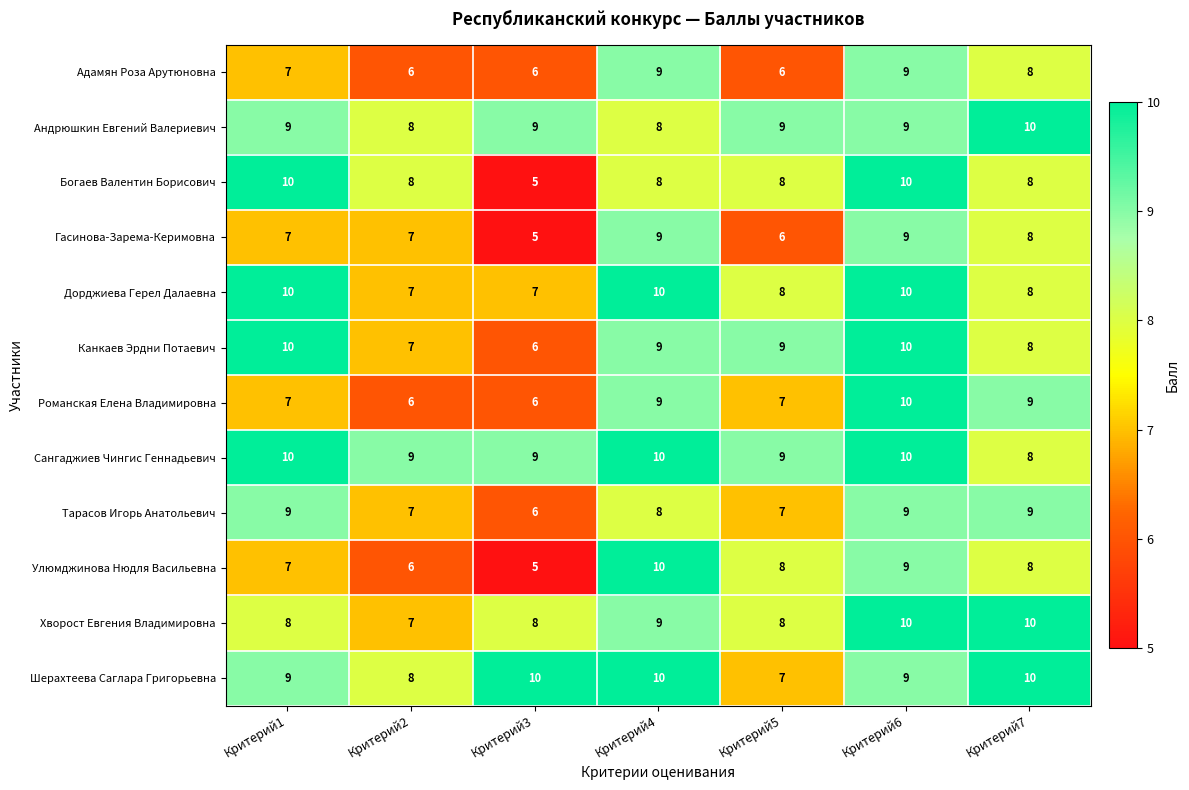

Which category has the lowest value across all series?

Критерий3